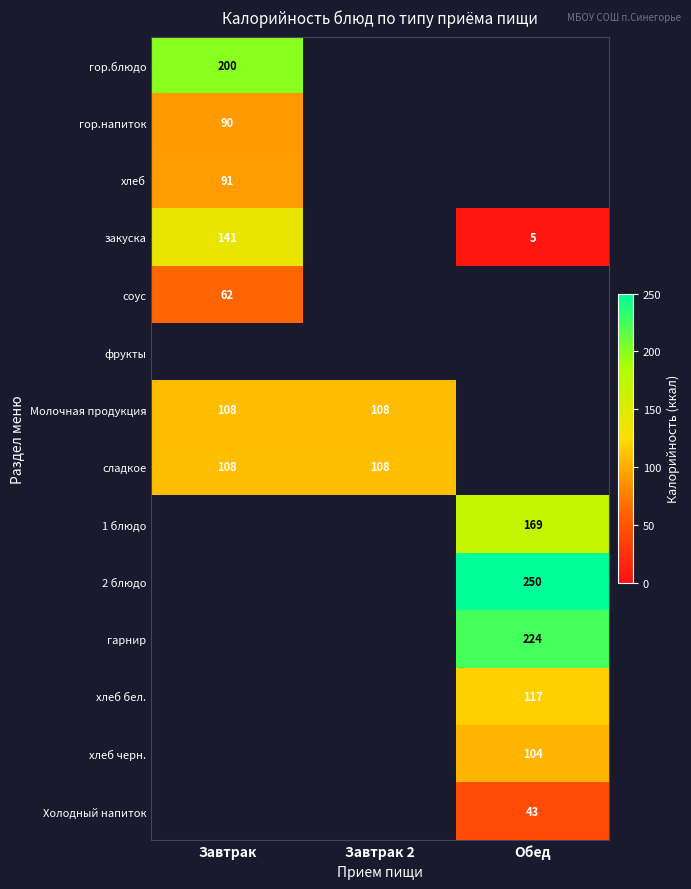

Where is гор.напиток nearest to the value 90?

Завтрак